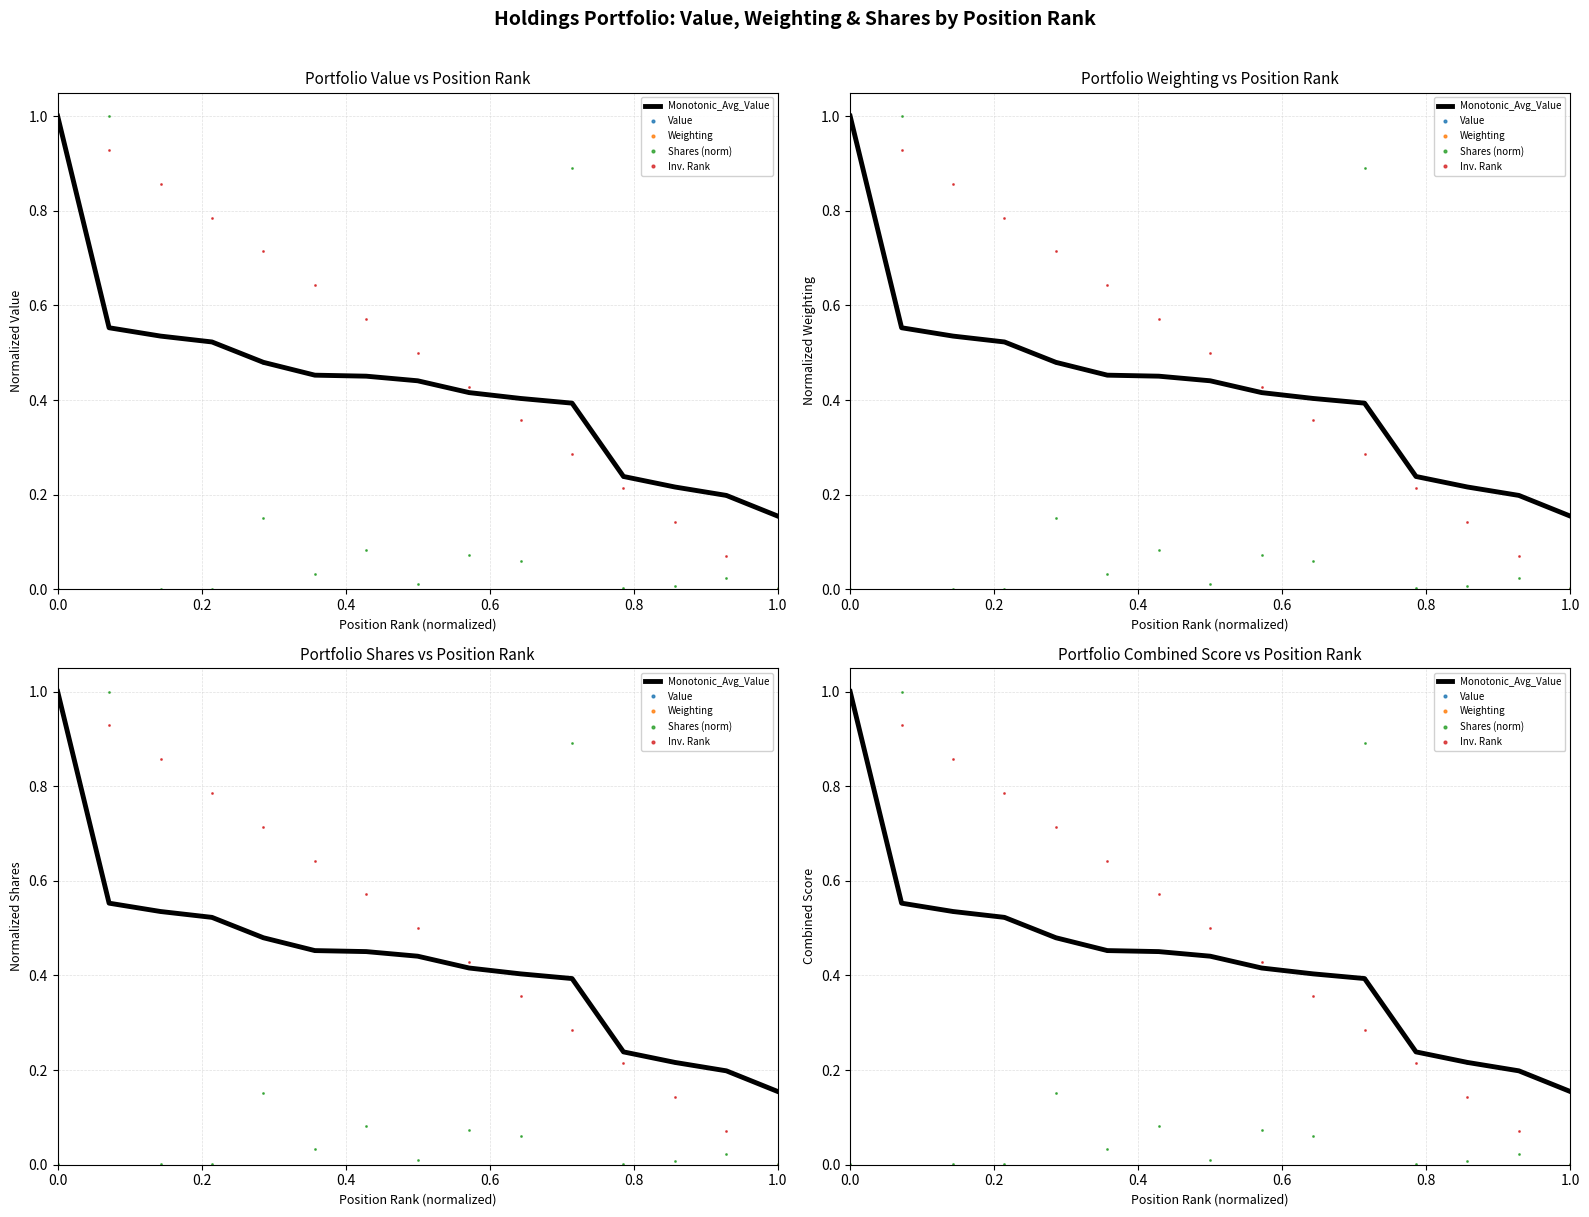

True or false: Monotonic_Avg_Value and Value cross at least once.

True